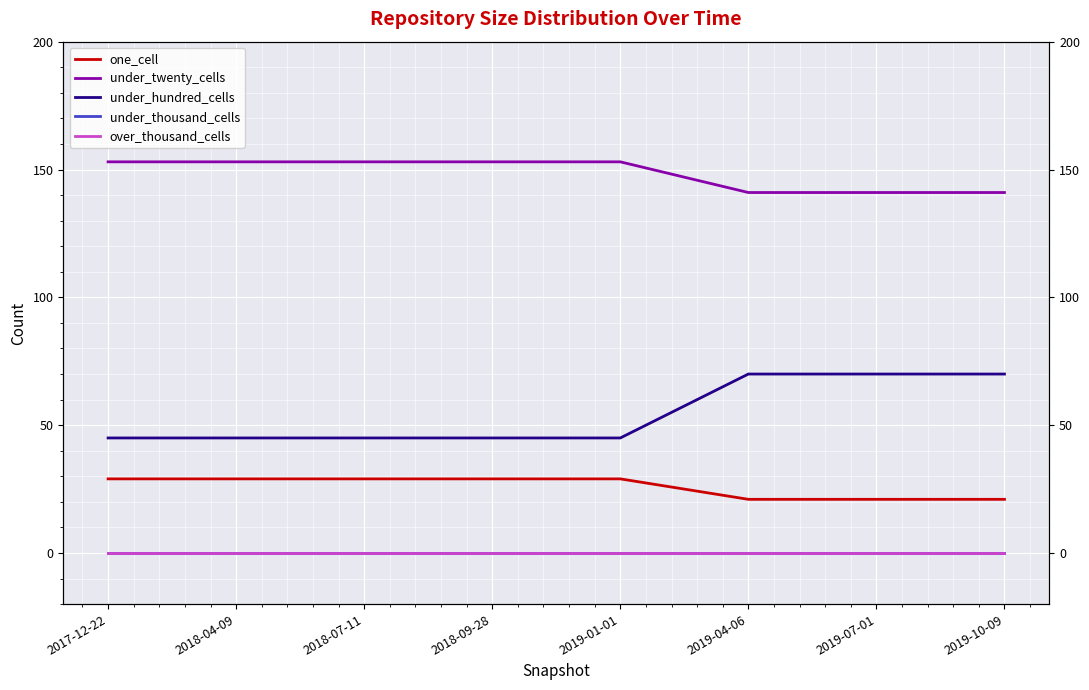

Reading left to right, list all the values displayed in this chart.

one_cell: 29	29	29	29	29	21	21	21
under_twenty_cells: 153	153	153	153	153	141	141	141
under_hundred_cells: 45	45	45	45	45	70	70	70
under_thousand_cells: 0	0	0	0	0	0	0	0
over_thousand_cells: 0	0	0	0	0	0	0	0